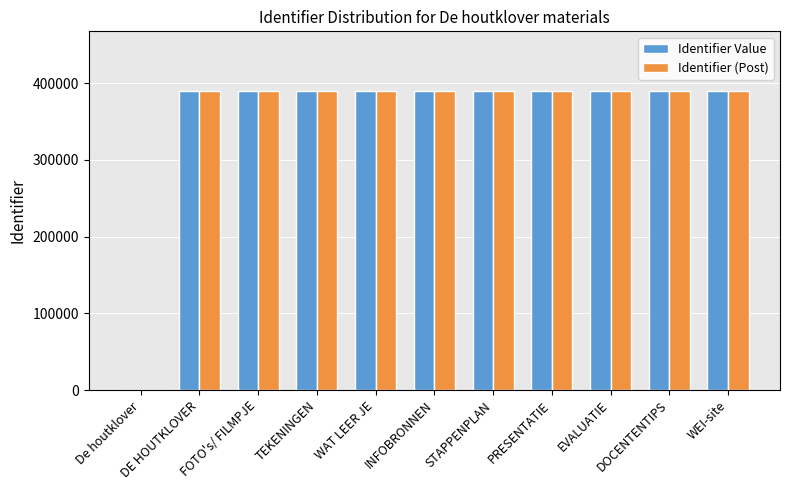

Where is Identifier (Post) nearest to the value 194810?

DE HOUTKLOVER